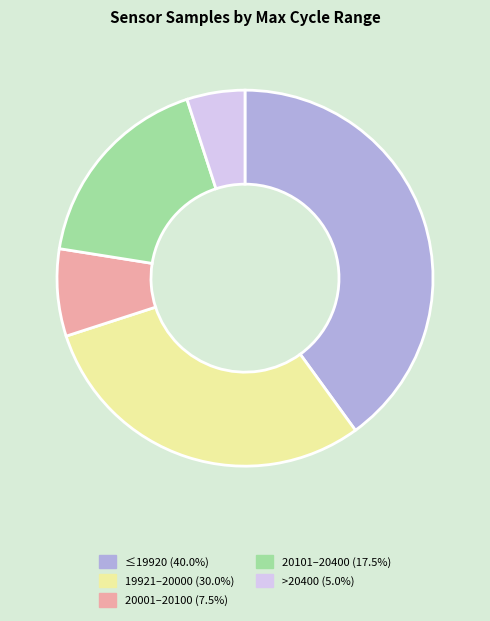

Is there any slice that represents more than half of the pie?

No